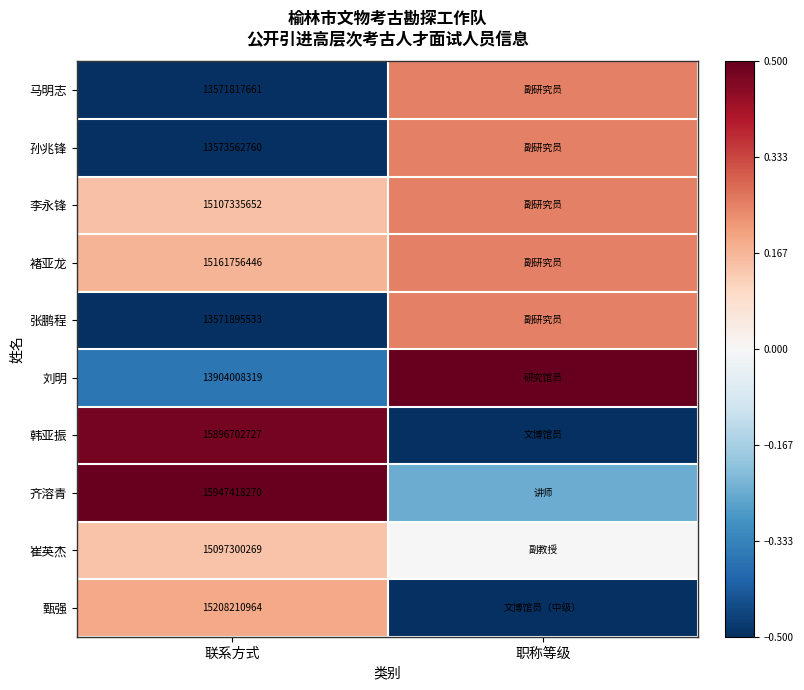

Rank the series at 联系方式 from lowest to highest value.

马明志, 张鹏程, 孙兆锋, 刘明, 崔英杰, 李永锋, 褚亚龙, 甄强, 韩亚振, 齐溶青